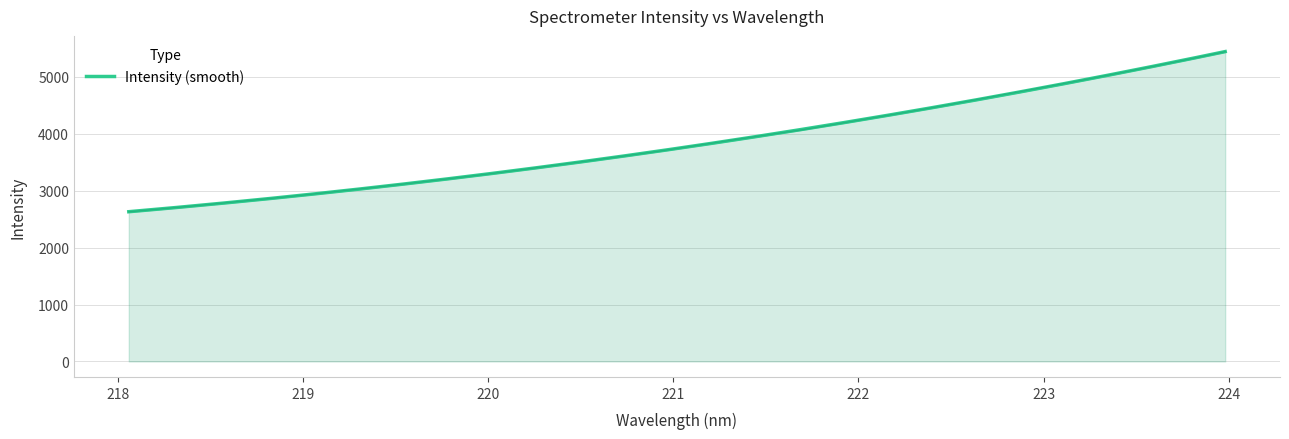

How many values are below 3789?

16